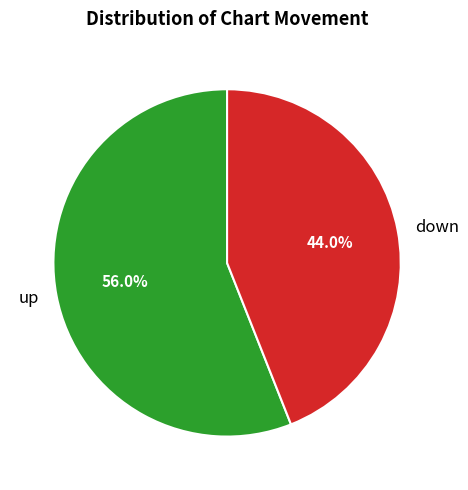

To the nearest percent, what is the average slice percentage?

50%